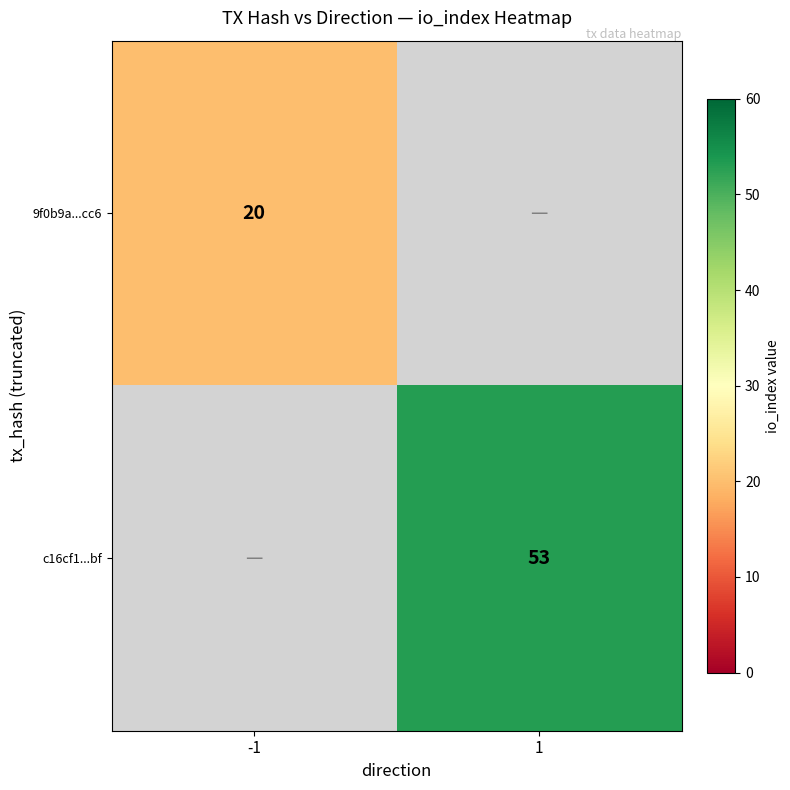

The c16cf1...bf series shows 15 at 1. True or false?

False